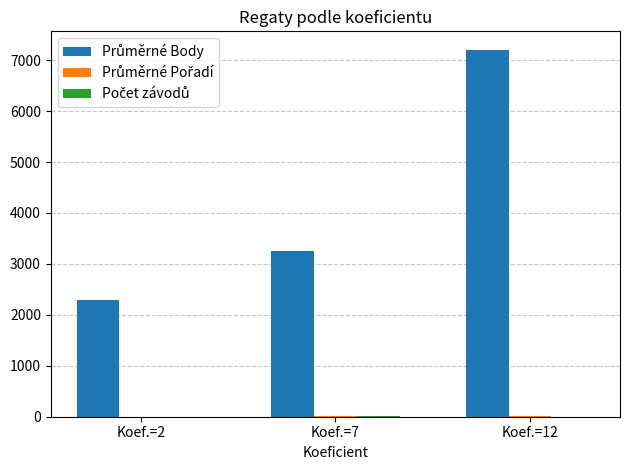

Which label corresponds to the largest value in the chart?

Koef.=12